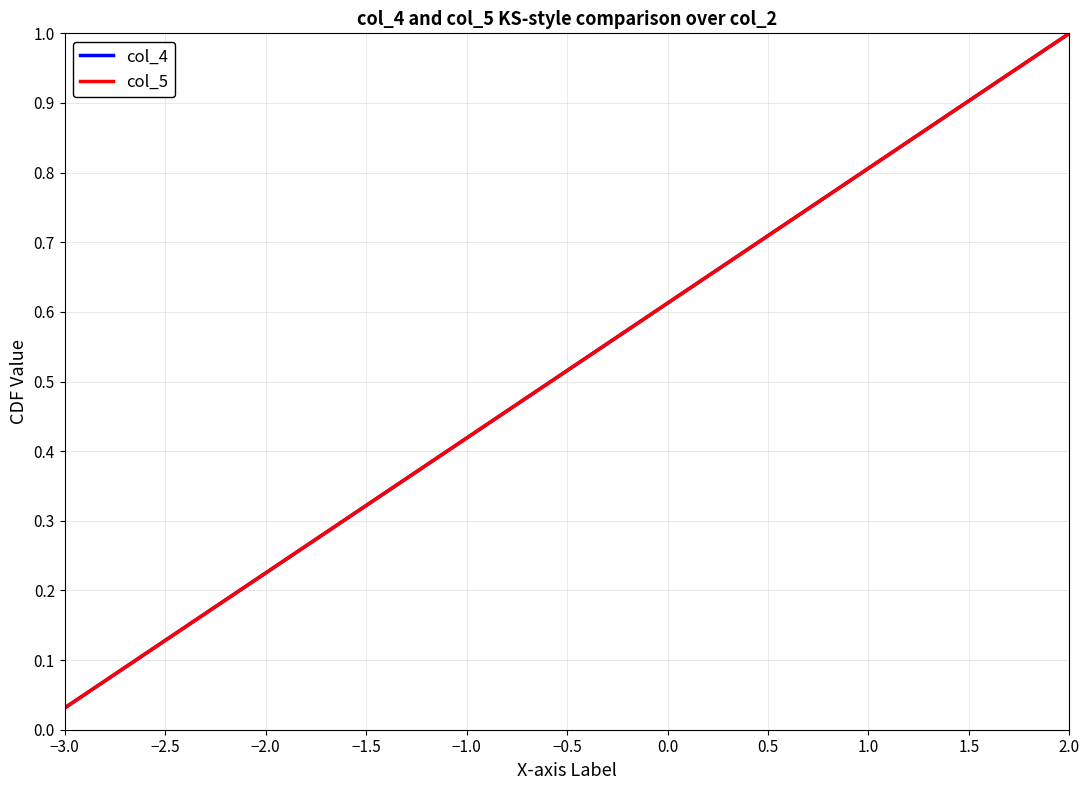

Rank the series by their maximum value, from lowest to highest.

col_4, col_5